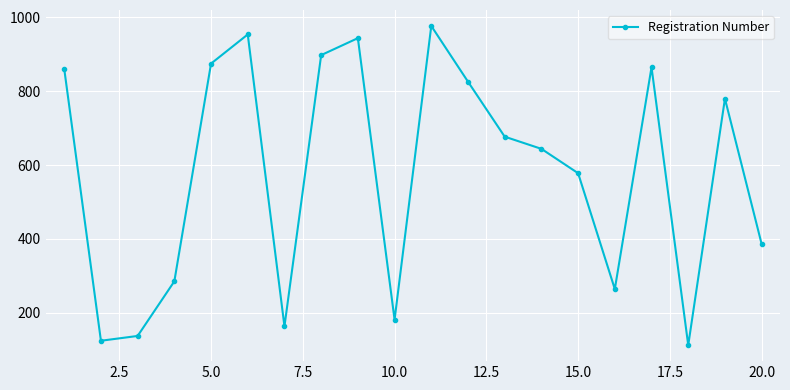

How many points are higher than both their immediate neighbors (excluding endpoints)?

5